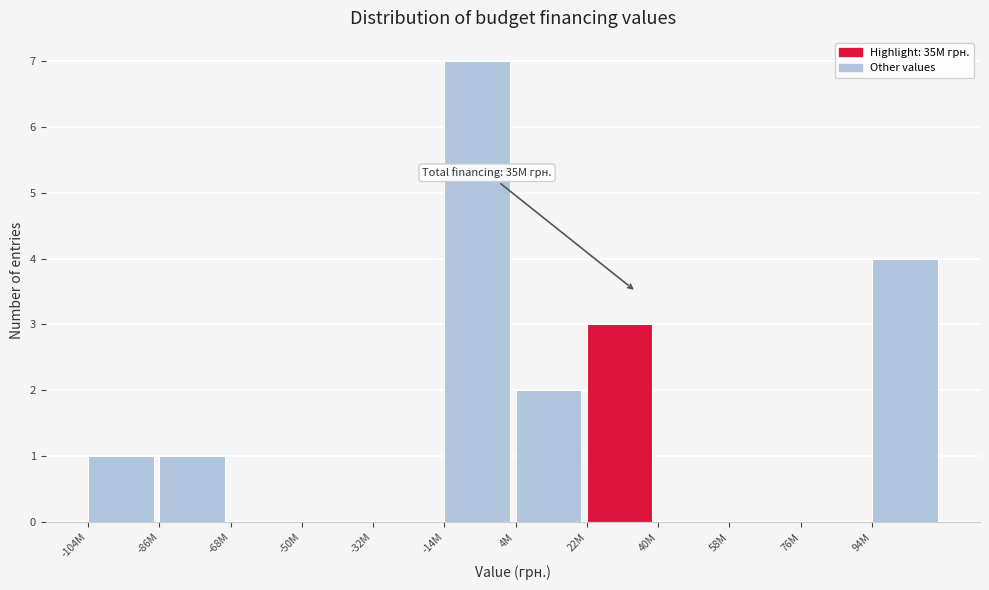

Reading right to left, extract all data points from this chart.

94M=4	76M=0	58M=0	40M=0	22M=3	4M=2	-14M=7	-32M=0	-50M=0	-68M=0	-86M=1	-104M=1